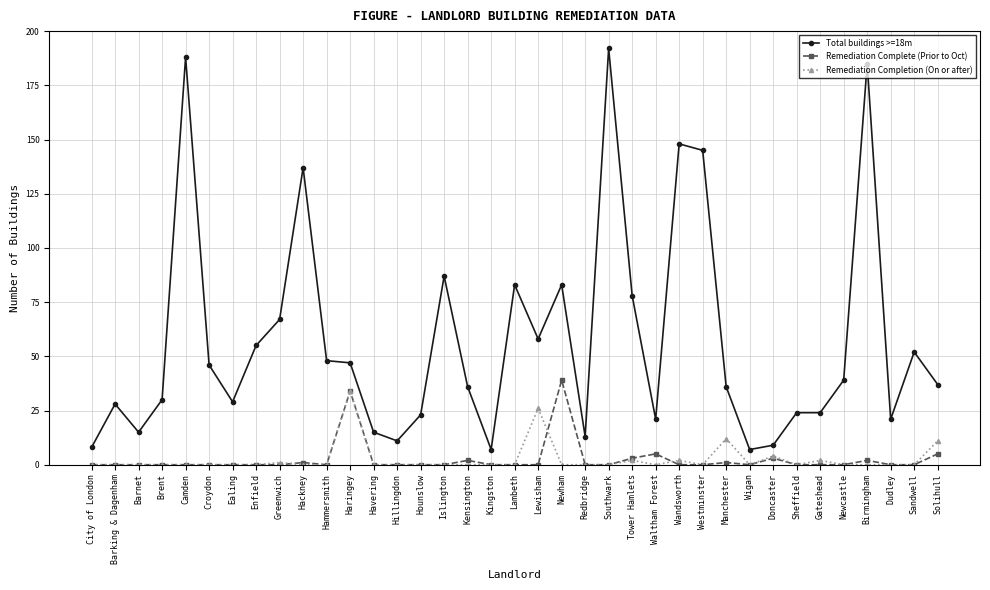

True or false: Total buildings >=18m and Remediation Complete (Prior to Oct) intersect in this chart.

False